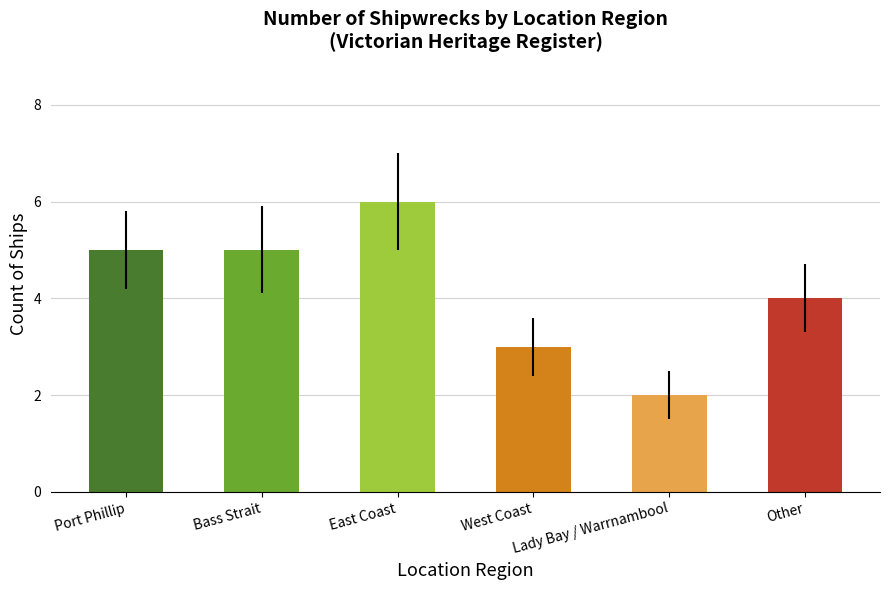

Reading left to right, list all the values displayed in this chart.

5	5	6	3	2	4